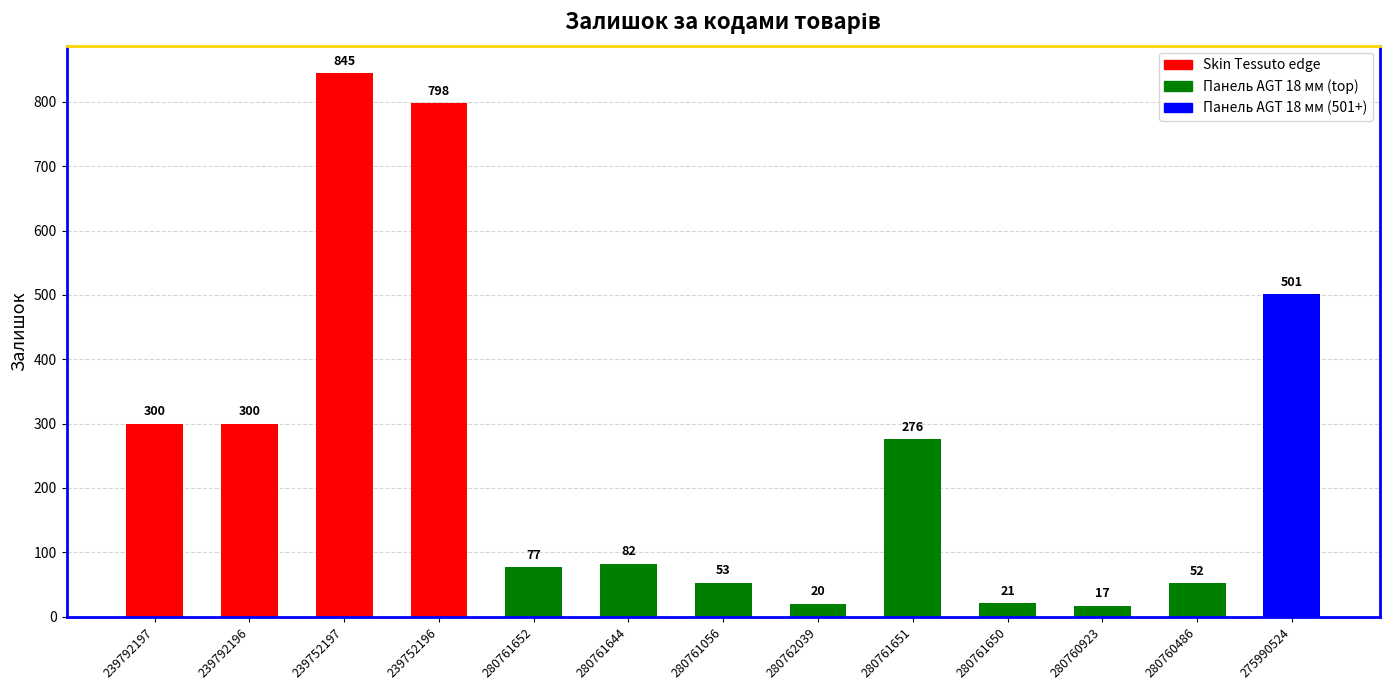

What is the label of the 12th bar from the left?

280760486